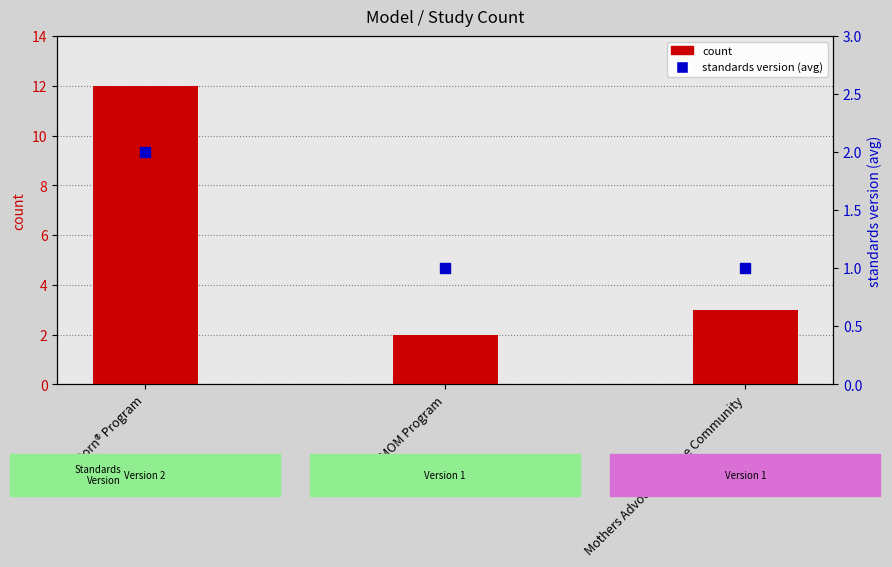

Which series reaches the minimum Y coordinate?

standards version